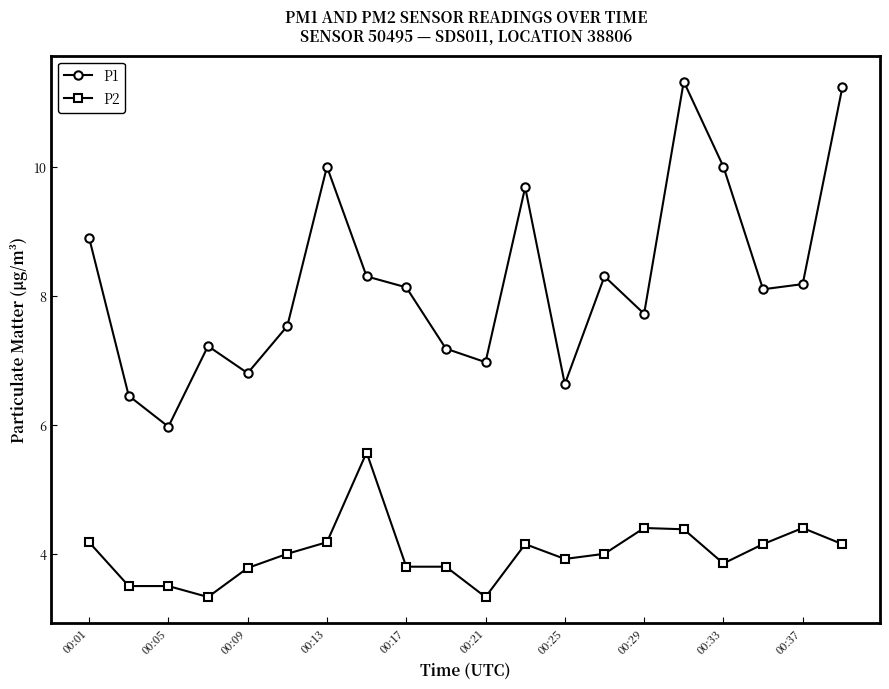

What is the greatest value displayed?

11.3